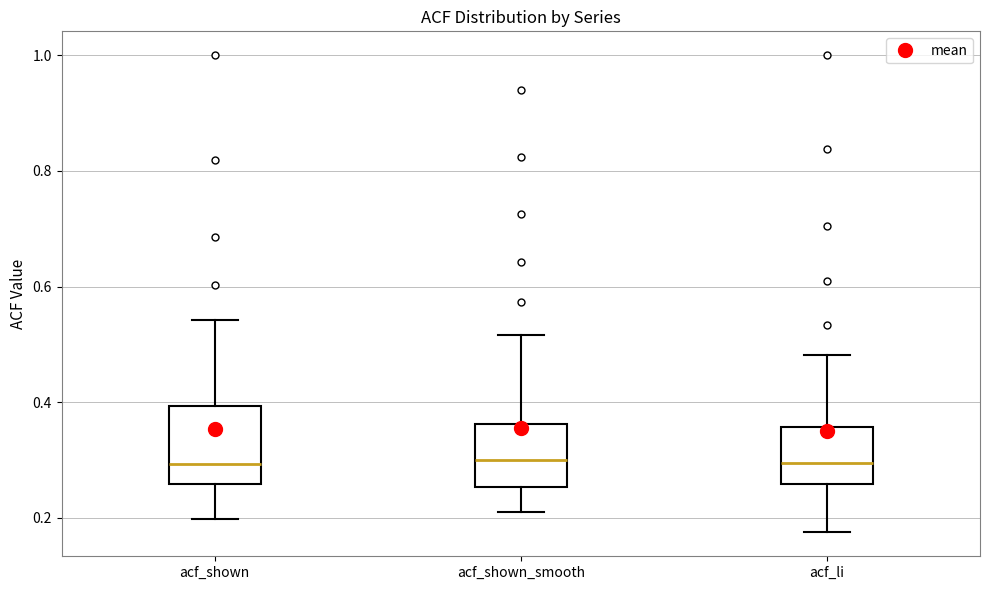

Comparing the boxes themselves (not the whiskers), which one is the tallest?

acf_shown